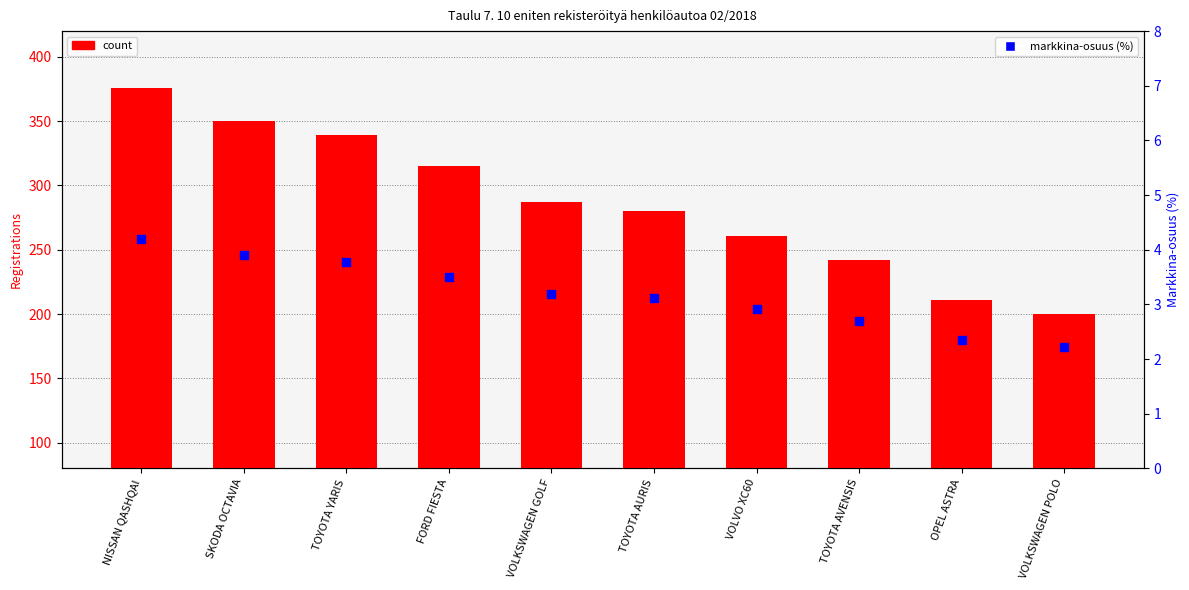

Which series reaches the minimum Y coordinate?

percentile rank within the sample